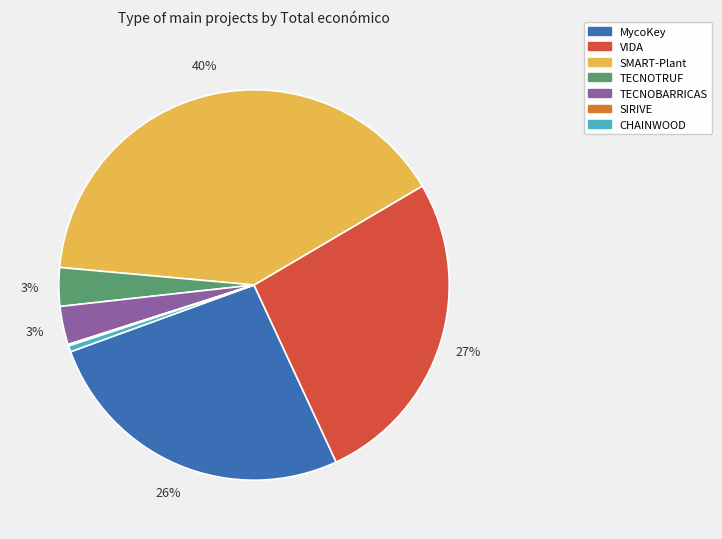

To the nearest percent, what portion does VIDA represent?

27%